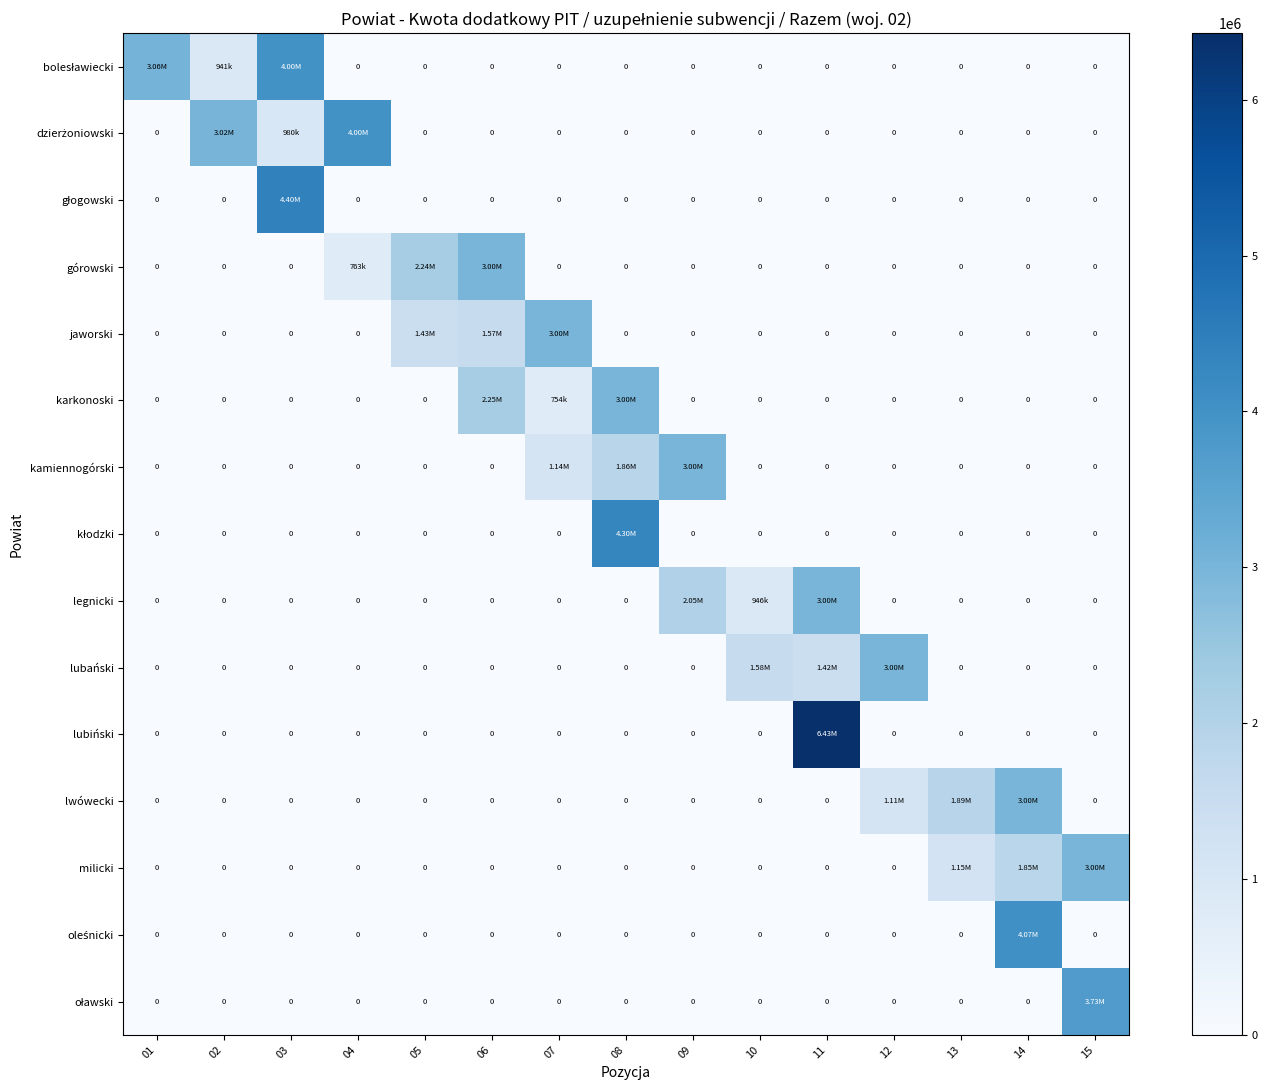

What is the total value across all series at 02?

3961591